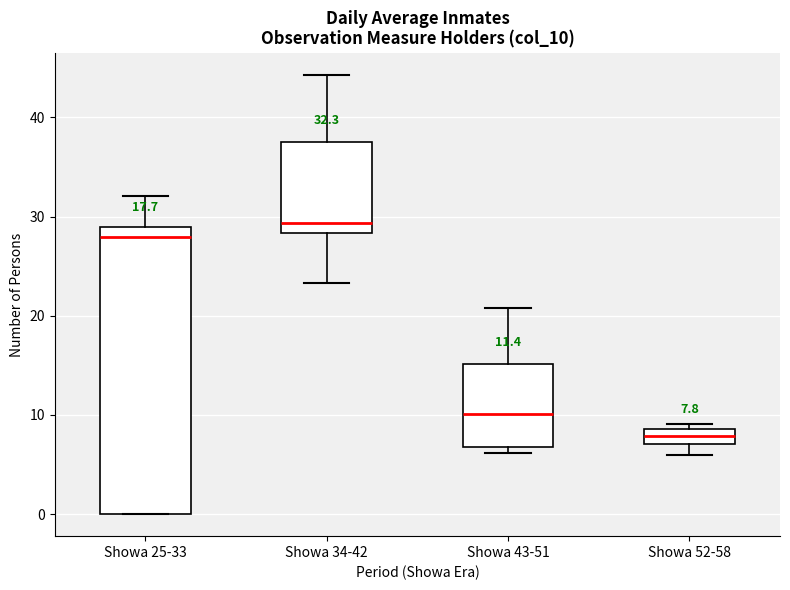

Which box's median line is the lowest?

Showa 52-58